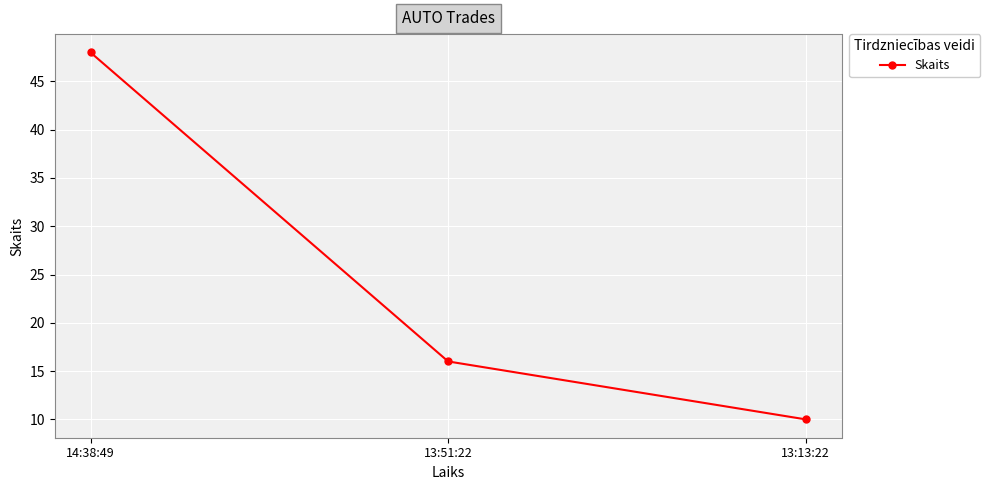

What is the change in value from 14:38:49 to 13:13:22?

-38